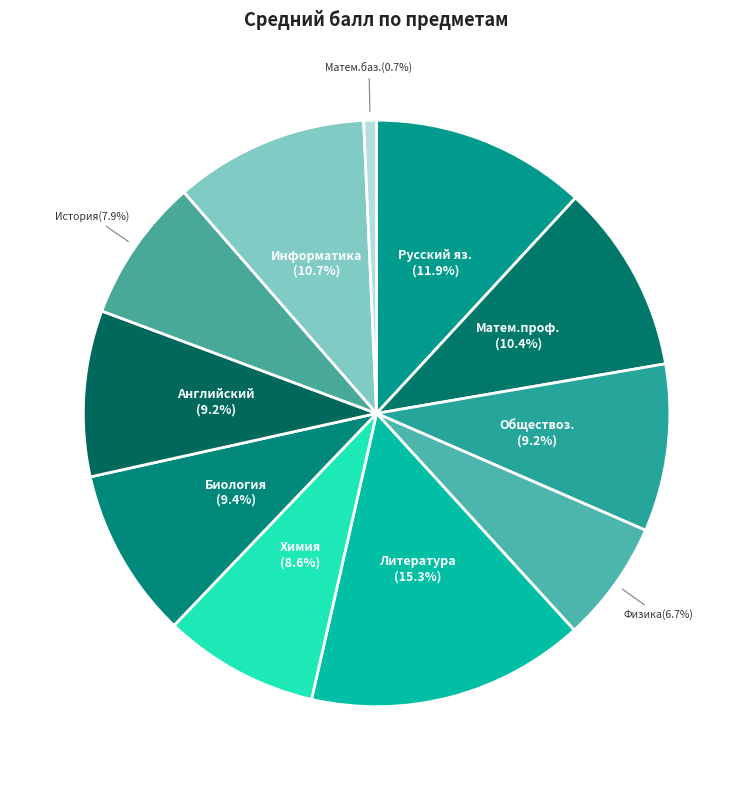

Does any single category account for the majority?

No